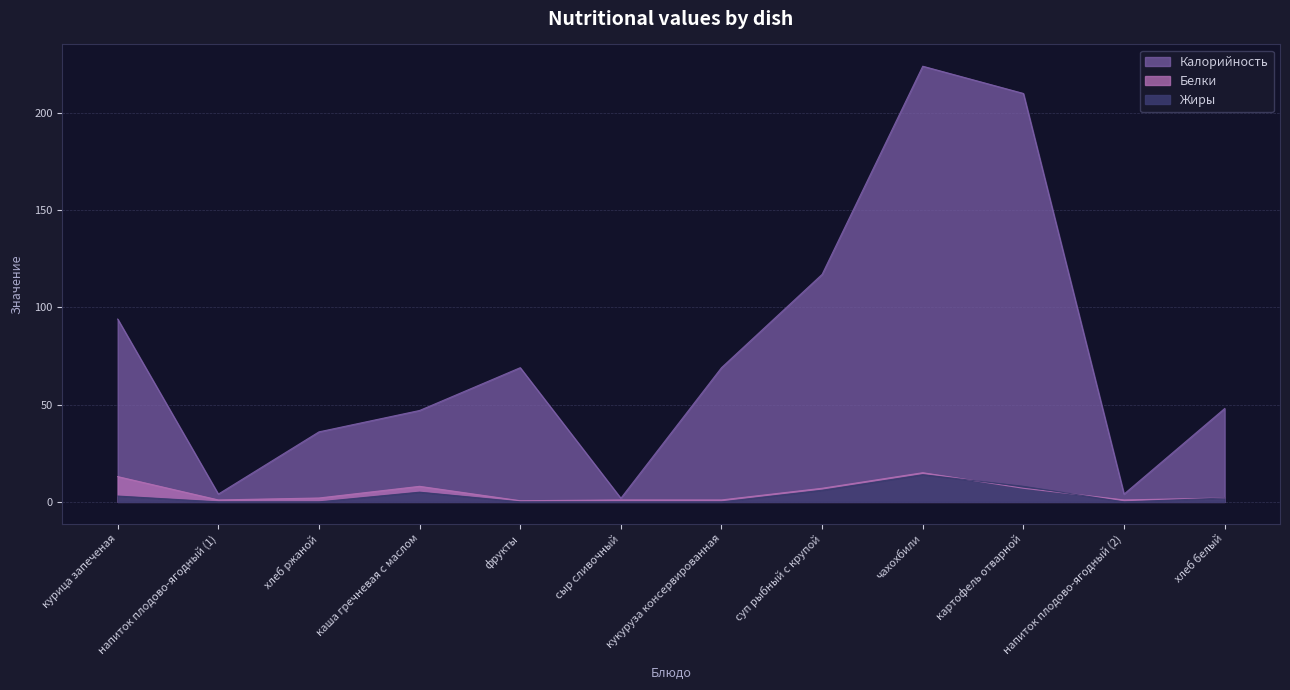

Reading left to right, transcribe all the data shown in this chart.

Калорийность: 94.0	4.0	36.0	47.0	69.0	1.9	69.0	117.0	224.0	210.0	4.0	48.0
Белки: 13.0	1.0	2.0	8.0	0.6	1.0	1.0	7.0	15.0	7.0	1.0	2.0
Жиры: 3.0	0.0	0.0	5.0	0.0	0.0	0.0	6.0	14.0	8.0	0.0	2.0